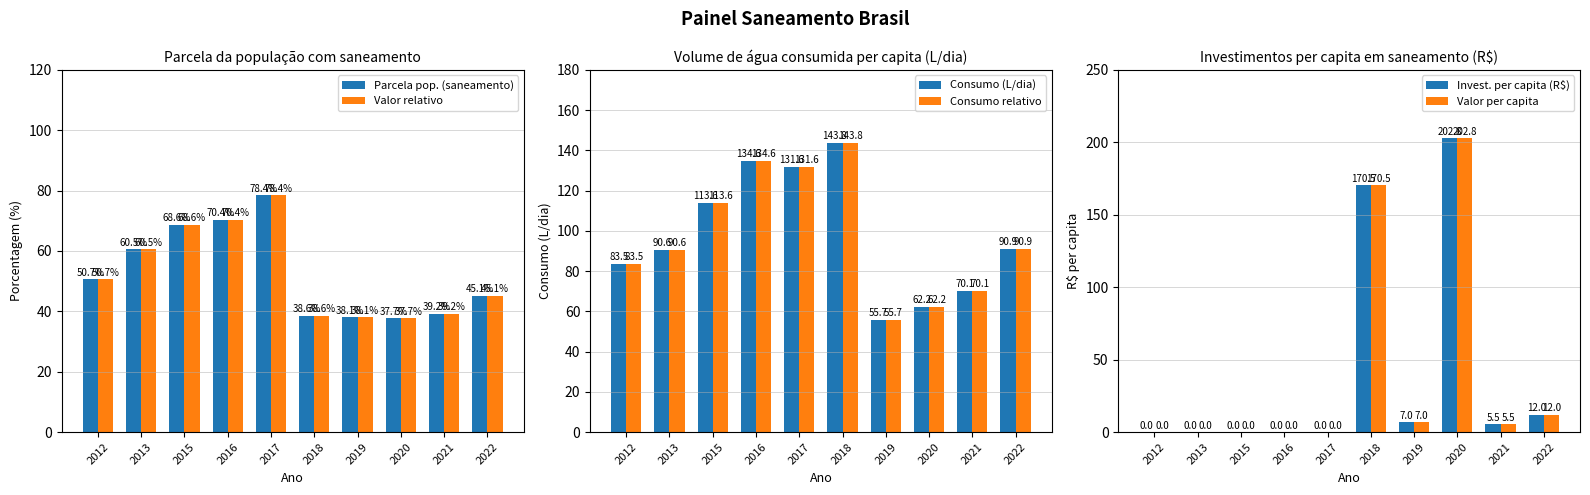

What is the maximum value for Parcela pop. (saneamento)?

78.4